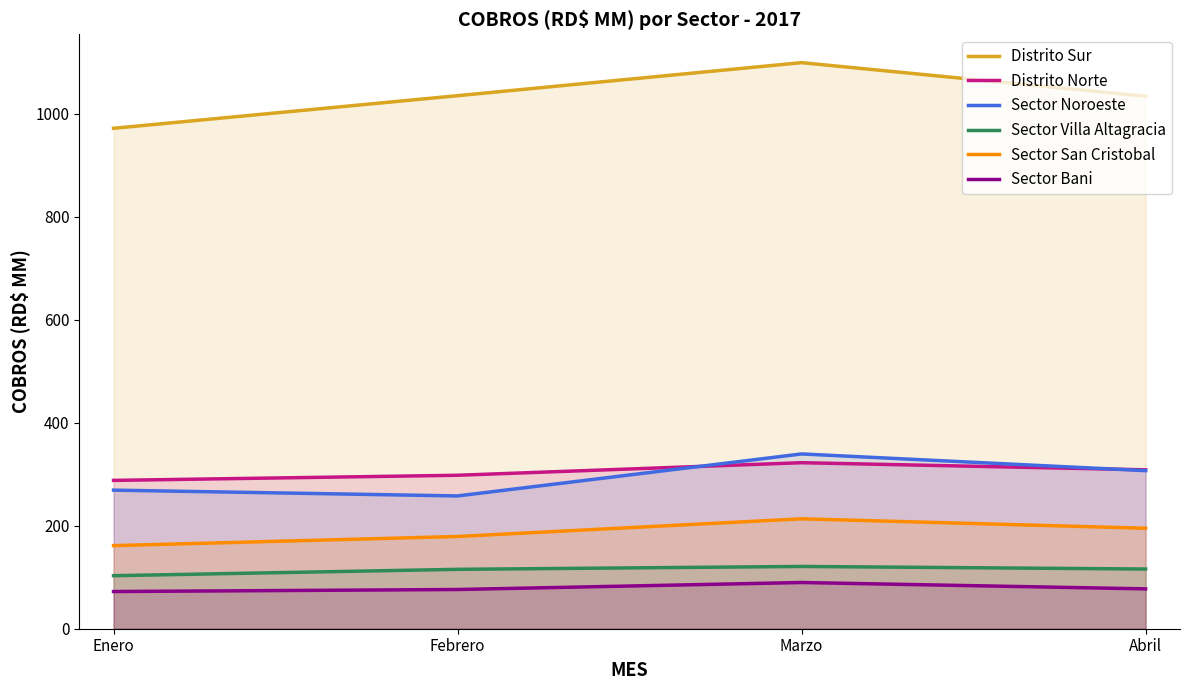

What is the average value of the Sector Noroeste series?

293.3